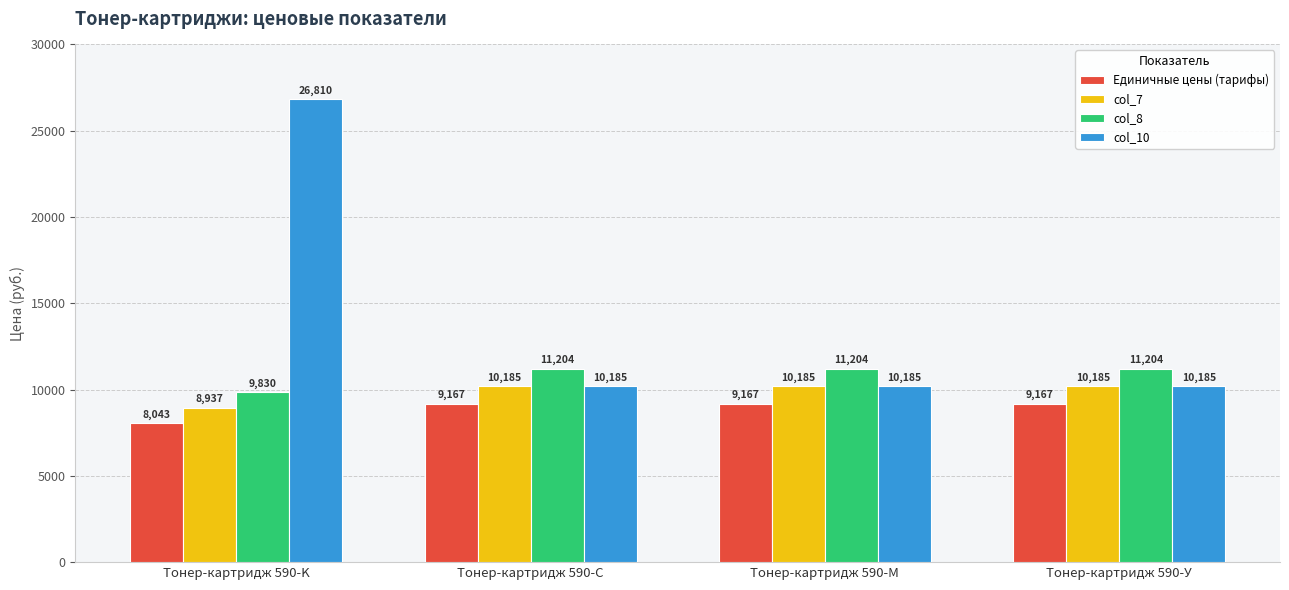

What is the minimum value for col_8?

9830.5